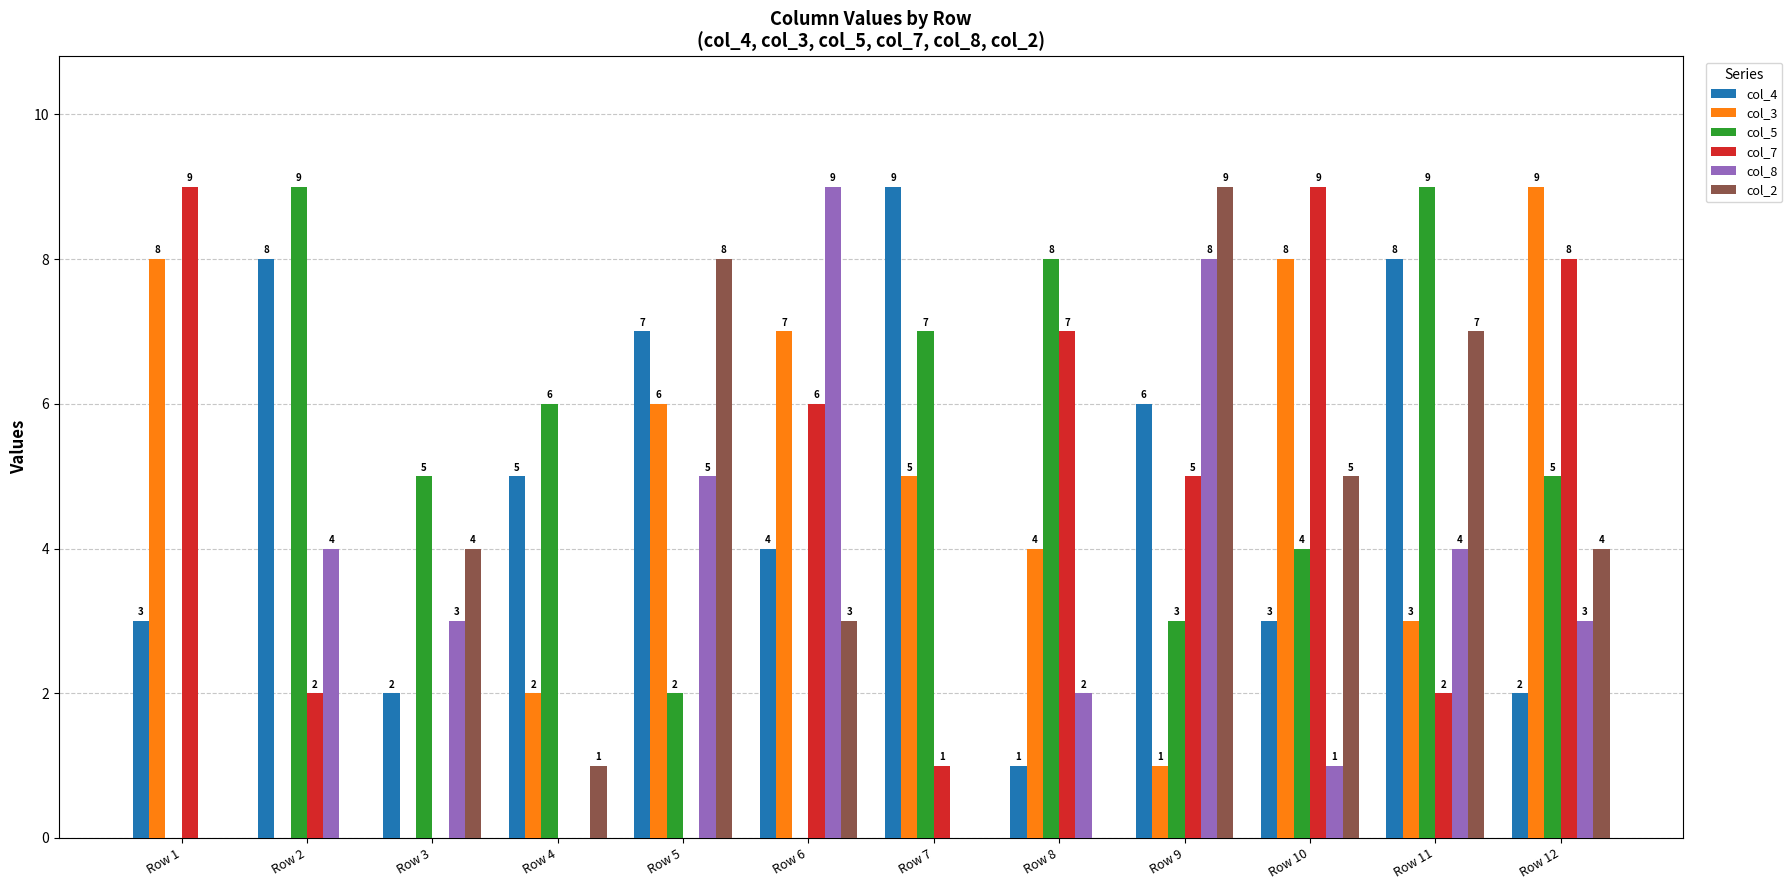

Read the col_7 value at Row 9.

5